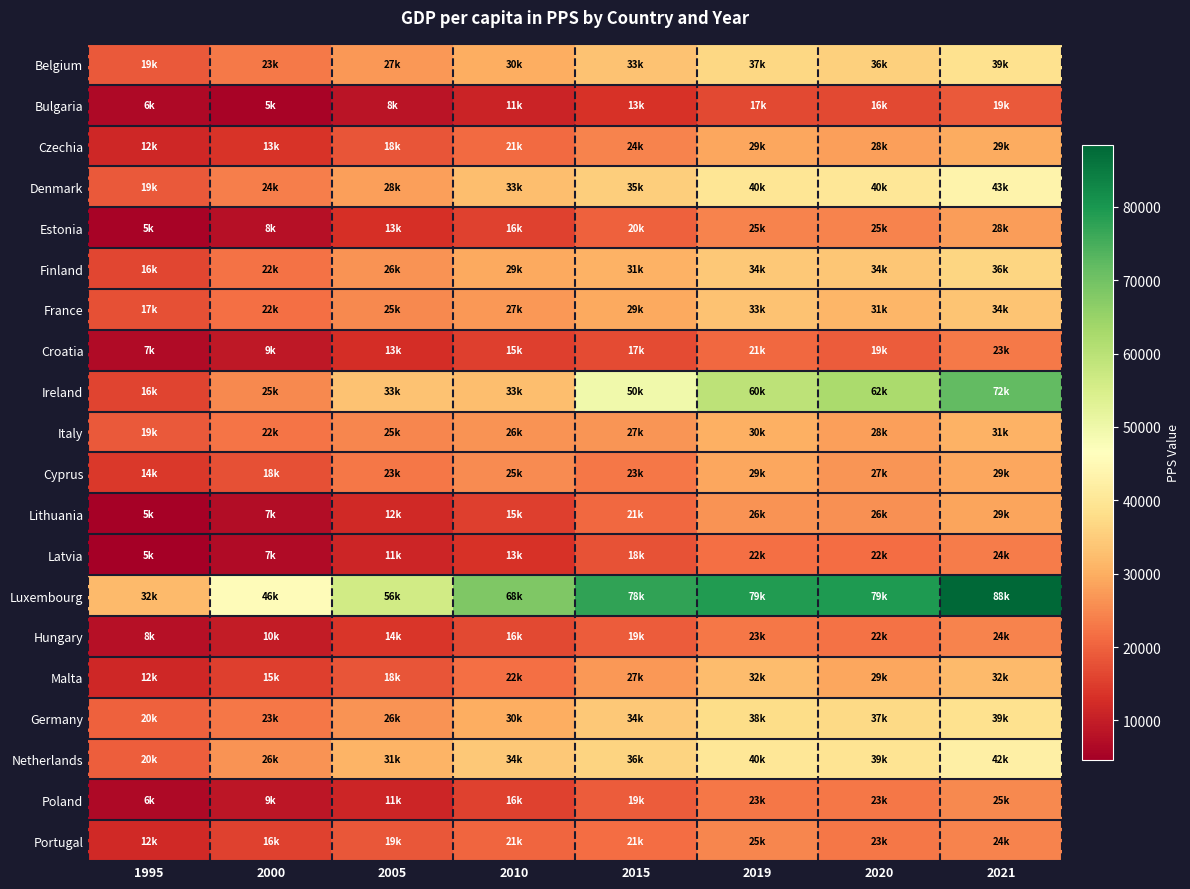

Reading left to right, list all the values displayed in this chart.

Belgium: 1995=18799.3	2000=23079.7	2005=27167.1	2010=30150.8	2015=33212.6	2019=36956.6	2020=35701.2	2021=38945.5
Bulgaria: 1995=6485.0	2000=5334.4	2005=8339.1	2010=11111.1	2015=13221.1	2019=16665.7	2020=16495.7	2021=18723.2
Czechia: 1995=11603.8	2000=13463.0	2005=18052.5	2010=21015.8	2015=24375.9	2019=29161.3	2020=27867.3	2021=29498.4
Denmark: 1995=19021.0	2000=23812.0	2005=27966.4	2010=32549.6	2015=35266.0	2019=39794.2	2020=40156.2	2021=43299.7
Estonia: 1995=5384.0	2000=7670.8	2005=13125.4	2010=15638.3	2015=19687.8	2019=24561.3	2020=24575.8	2021=27564.4
Finland: 1995=16404.6	2000=22248.6	2005=26246.0	2010=29482.9	2015=30544.5	2019=34234.3	2020=34034.4	2021=36486.0
France: 1995=17405.5	2000=21675.4	2005=24978.5	2010=27179.0	2015=29350.9	2019=33130.9	2020=31212.8	2021=33733.8
Croatia: 1995=6674.7	2000=8945.6	2005=12651.1	2010=15171.2	2015=16759.3	2019=20796.2	2020=19322.4	2021=23054.7
Ireland: 1995=15899.7	2000=25096.4	2005=33135.5	2010=32705.4	2015=49720.5	2019=59560.2	2020=62435.9	2021=71988.7
Italy: 1995=18756.3	2000=22487.6	2005=24589.0	2010=26367.8	2015=26746.2	2019=30189.1	2020=28122.2	2021=30750.0
Cyprus: 1995=14318.9	2000=17683.8	2005=22734.1	2010=25362.4	2015=22947.6	2019=29011.1	2020=26794.2	2021=29097.5
Lithuania: 1995=4967.0	2000=7015.6	2005=11882.2	2010=15209.7	2015=20727.9	2019=26245.0	2020=26116.6	2021=28750.4
Latvia: 1995=4621.2	2000=6677.8	2005=11393.7	2010=13402.8	2015=17953.8	2019=21719.4	2020=21589.3	2021=23587.2
Luxembourg: 1995=32045.9	2000=45712.4	2005=56262.0	2010=68308.9	2015=77563.5	2019=79214.9	2020=79344.0	2021=88415.2
Hungary: 1995=7698.7	2000=9845.8	2005=14009.3	2010=16455.3	2015=19264.5	2019=22864.5	2020=22295.3	2021=24470.9
Malta: 1995=11706.6	2000=15251.8	2005=18267.7	2010=21740.0	2015=26907.2	2019=32221.3	2020=28894.3	2021=32056.2
Germany: 1995=19826.0	2000=22801.9	2005=26397.3	2010=30028.5	2015=34224.6	2019=37859.3	2020=37057.7	2021=38967.7
Netherlands: 1995=19636.8	2000=26472.5	2005=30809.7	2010=34091.1	2015=36150.1	2019=40140.0	2020=39423.1	2021=42344.4
Poland: 1995=6490.4	2000=8865.3	2005=11380.8	2010=15616.0	2015=19046.7	2019=22693.9	2020=22745.1	2021=24978.3
Portugal: 1995=12065.9	2000=15679.8	2005=18608.8	2010=20632.5	2015=21321.9	2019=24607.6	2020=22885.4	2021=24331.9